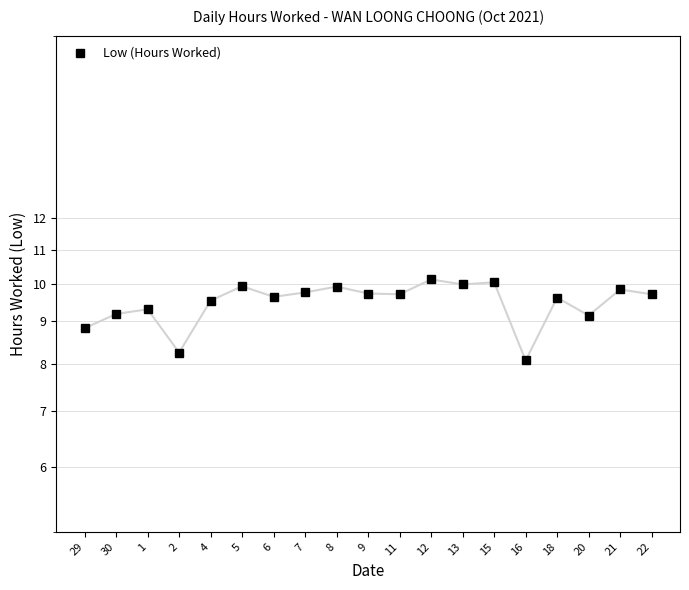

At which label does the data first exceed 9?

30